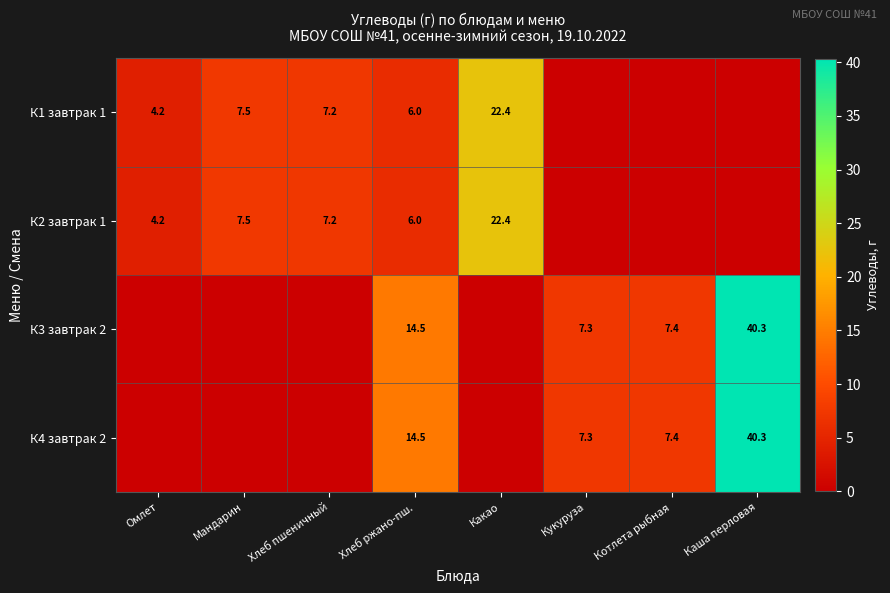

True or false: К2 завтрак 1 has a value of 9.7 at Какао.

False